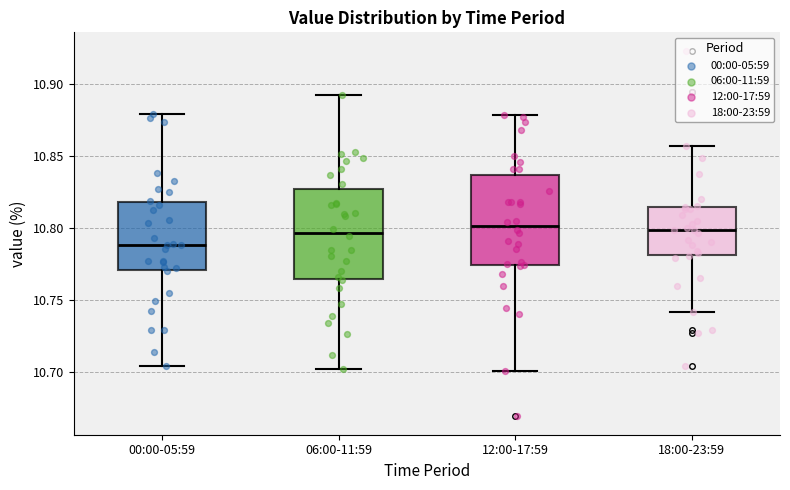

Which box has the lowest median line?

00:00-05:59